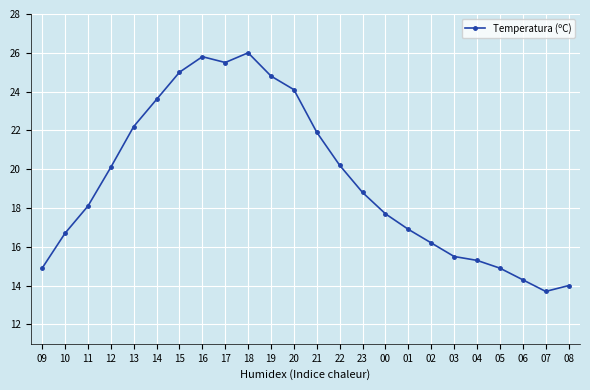

How many points are lower than both their immediate neighbors (excluding endpoints)?

2